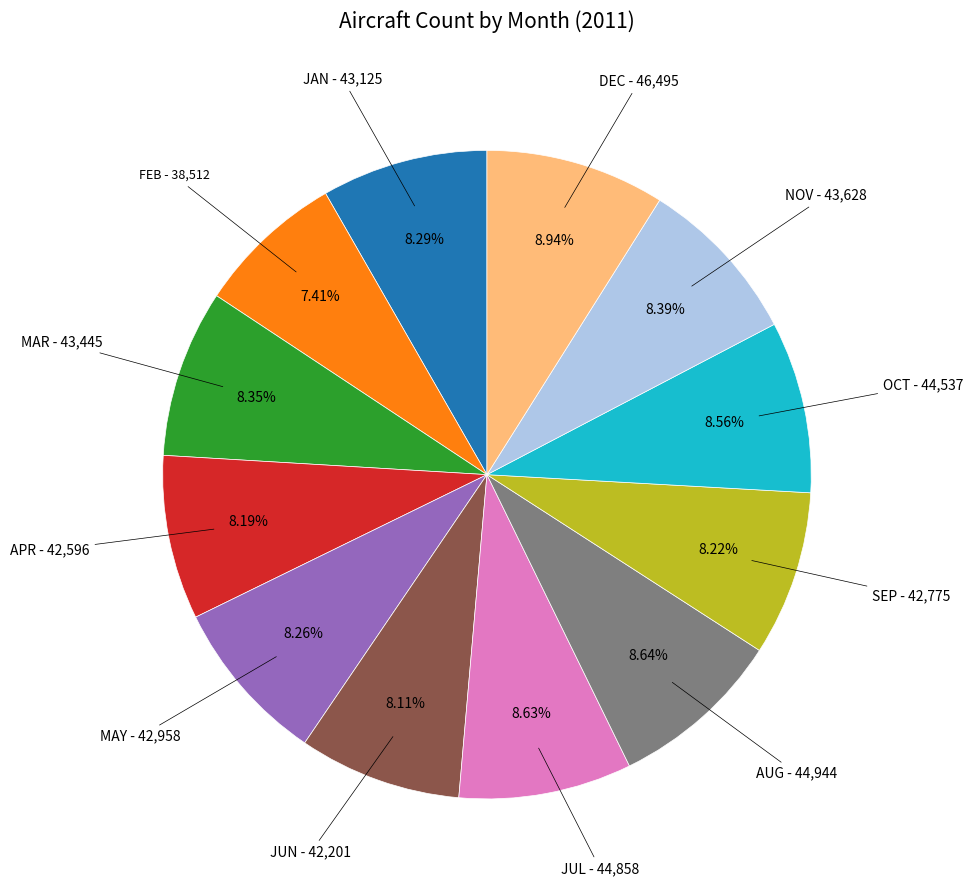

Which category has the smallest portion of the pie?

FEB